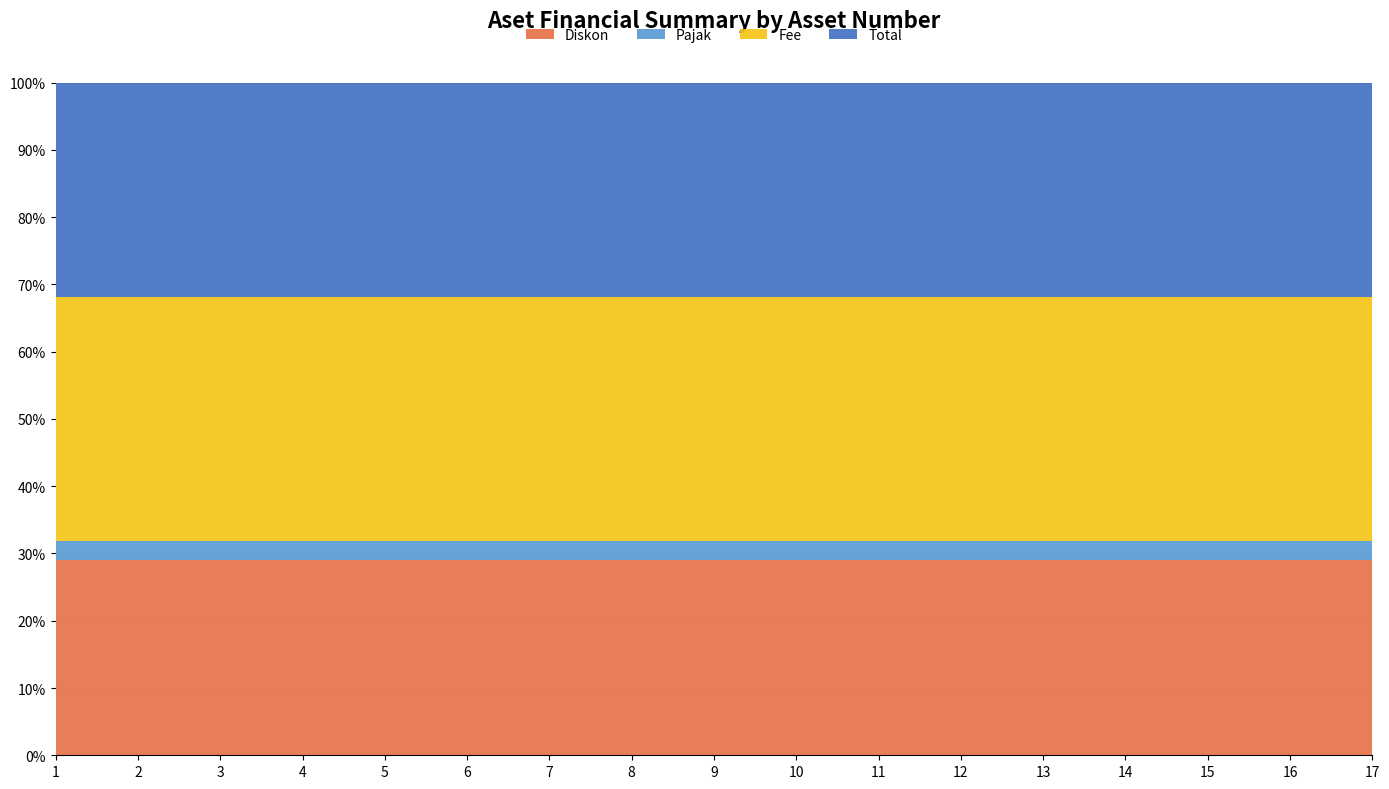

Is the value of Diskon at 17 greater than the value of Pajak at 7?

Yes